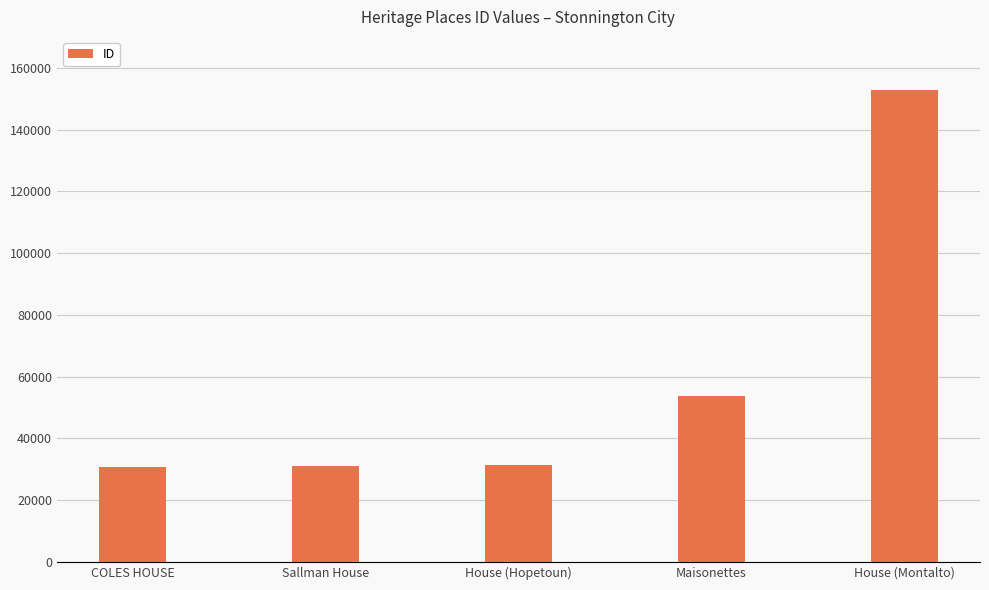

Between COLES HOUSE and Maisonettes, which is larger?

Maisonettes